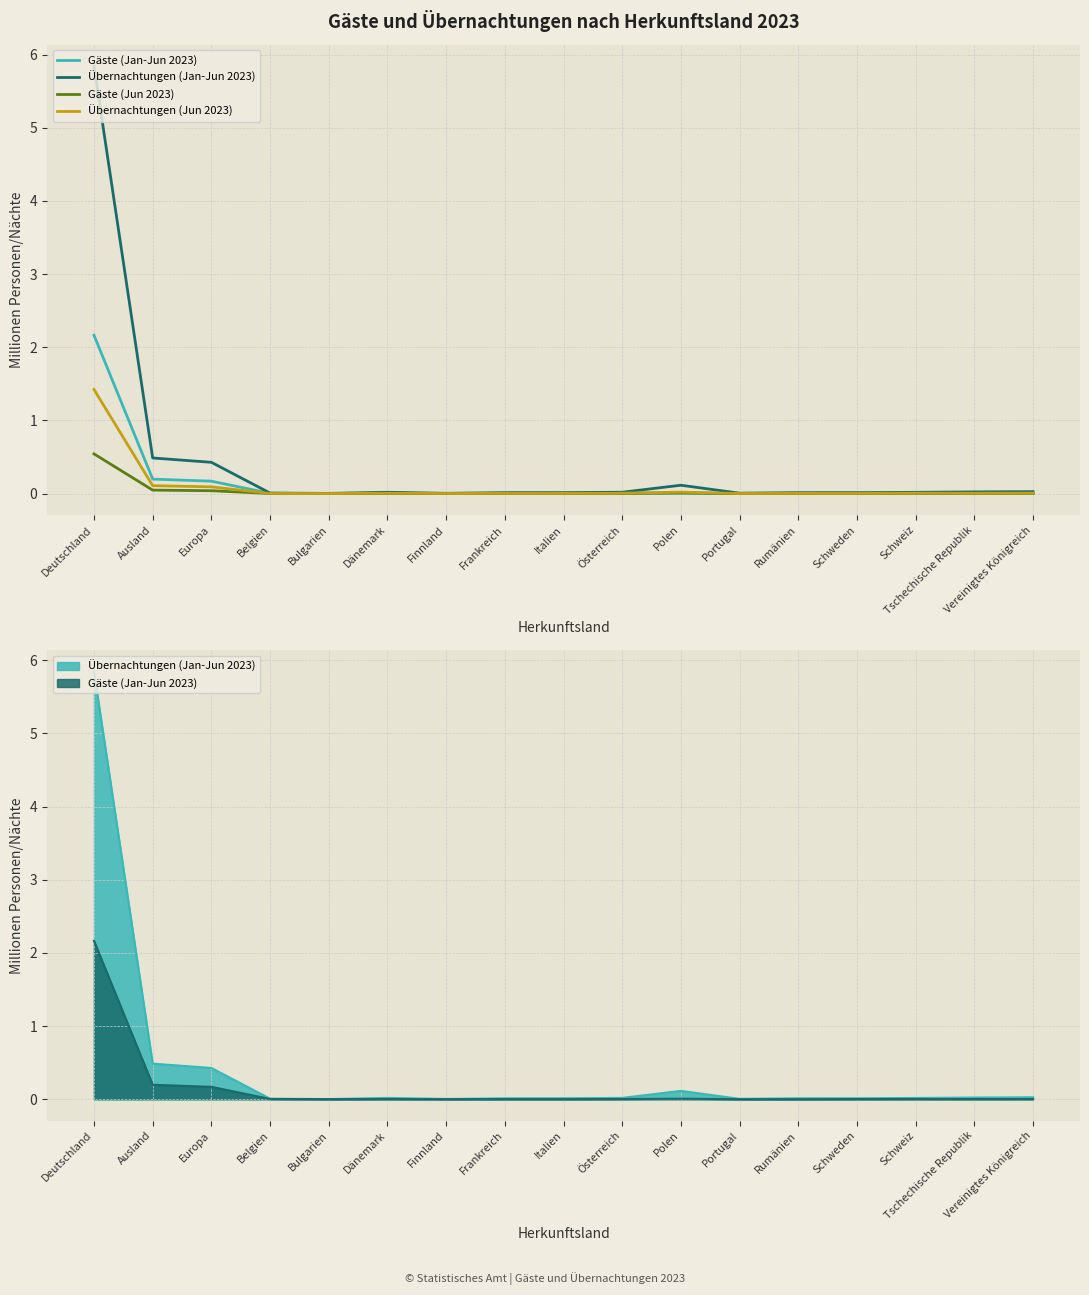

List the labels in order of Übernachtungen (Jun 2023) value, smallest first.

Bulgarien, Portugal, Finnland, Belgien, Rumänien, Frankreich, Italien, Schweden, Dänemark, Tschechische Republik, Österreich, Schweiz, Vereinigtes Königreich, Polen, Europa, Ausland, Deutschland